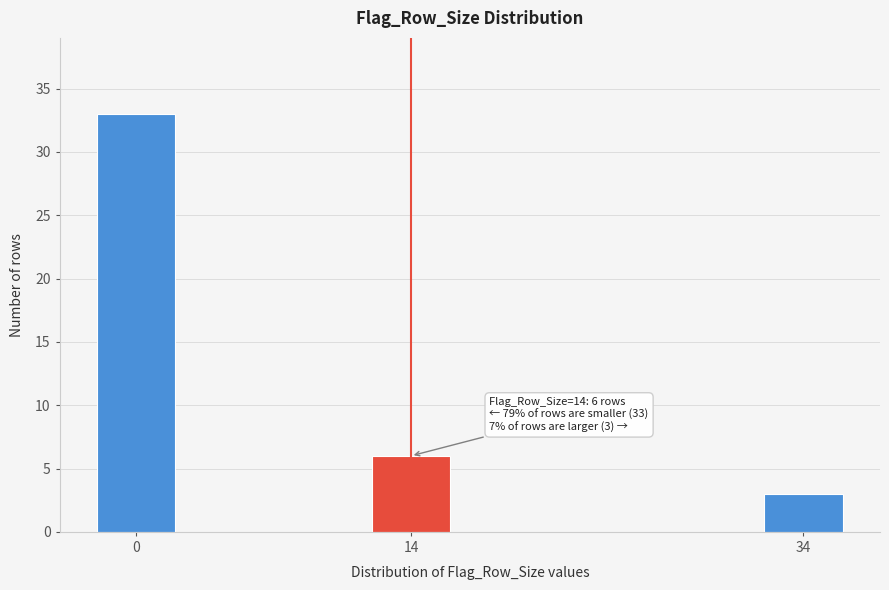

Reading left to right, list all the values displayed in this chart.

0=33	14=6	34=3